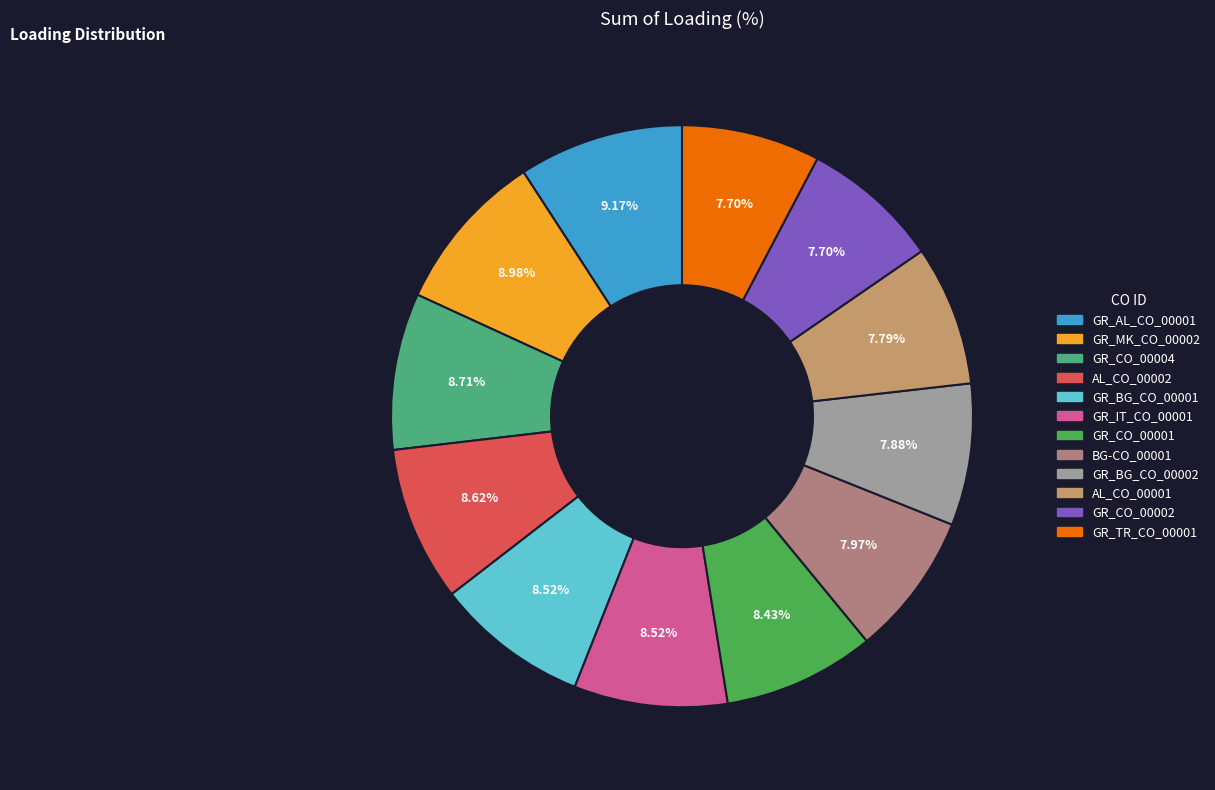

True or false: BG-CO_00001 accounts for 8% of the total.

True